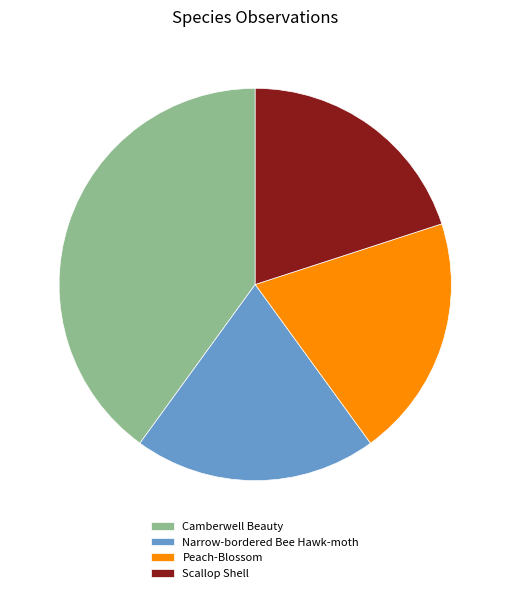

Is it true that Narrow-bordered Bee Hawk-moth is 32% of the pie?

False